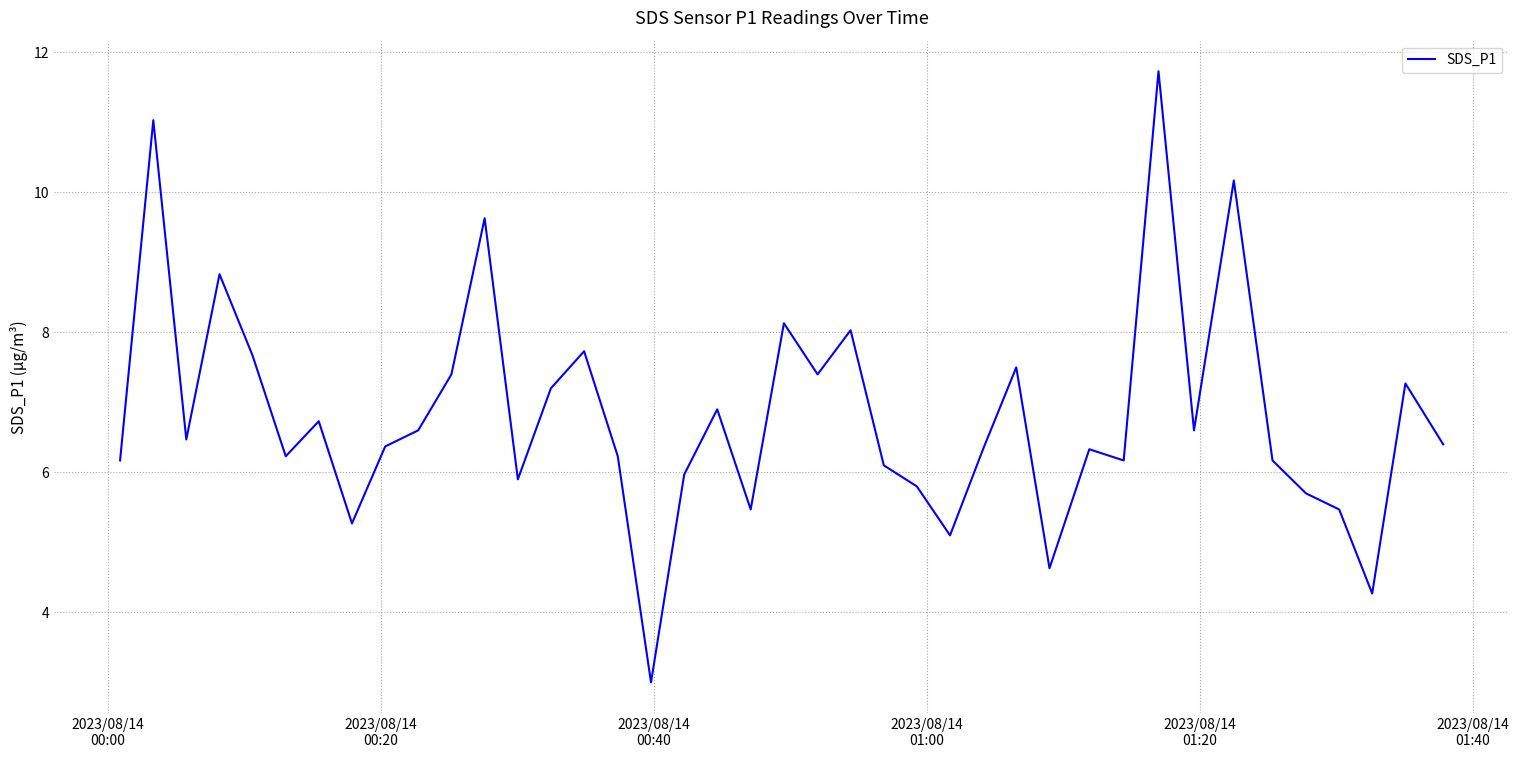

What is the greatest value displayed?

11.7